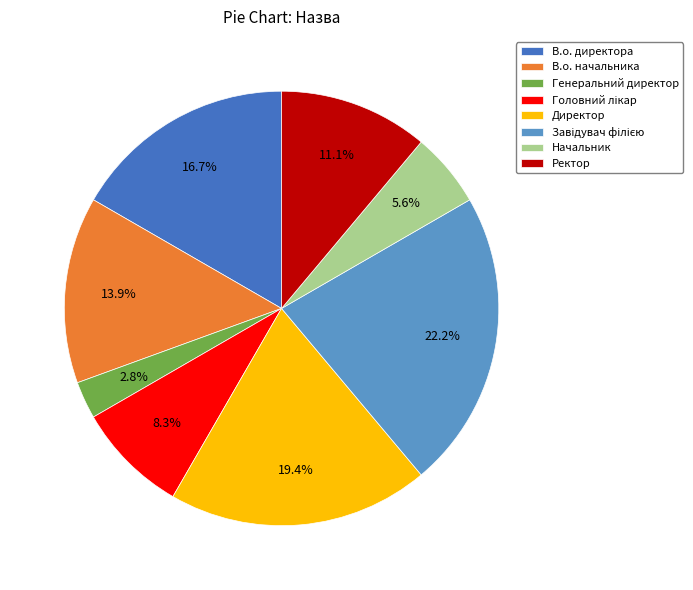

How much of the chart is everything except Ректор?

88.9%